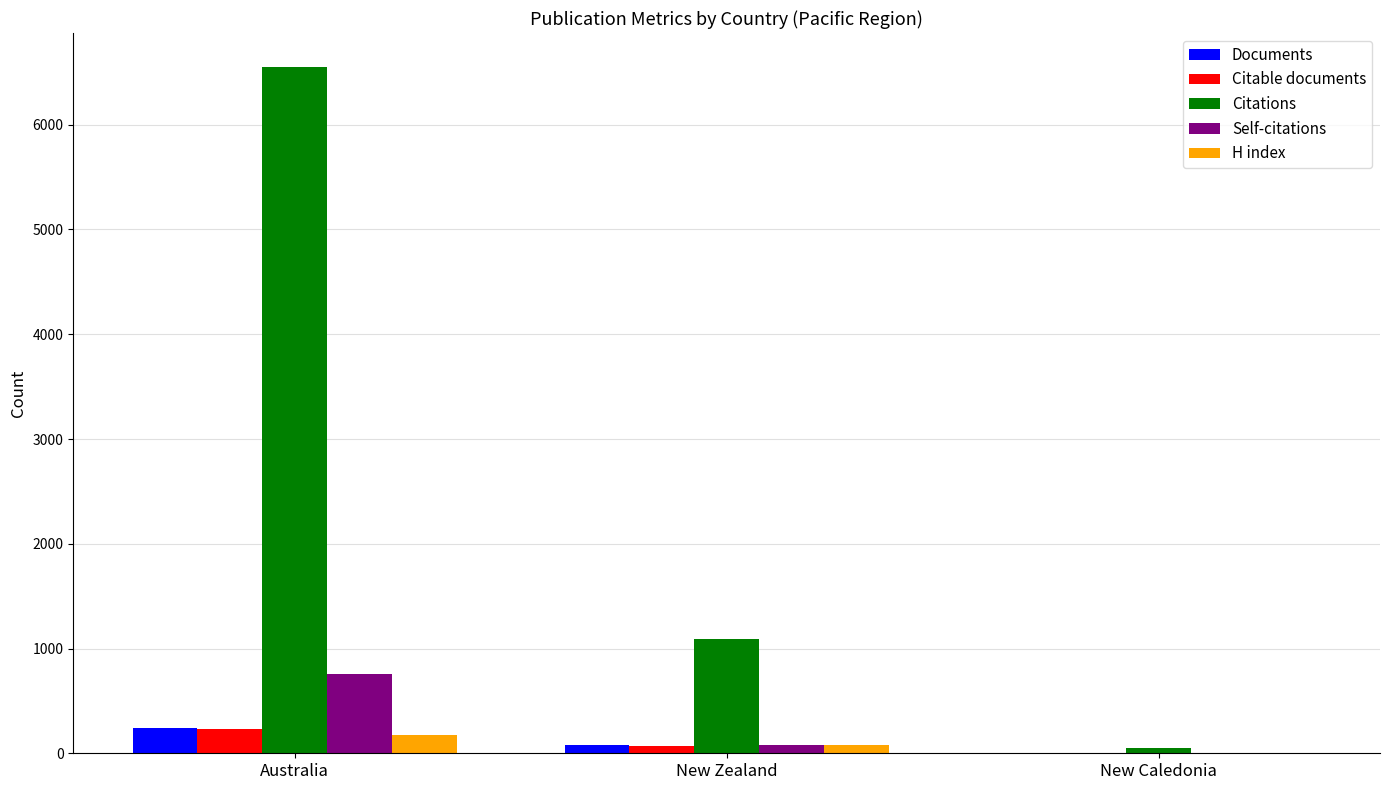

Reading left to right, what are all the values shown in this chart?

Documents: Australia=241	New Zealand=75	New Caledonia=1
Citable documents: Australia=230	New Zealand=70	New Caledonia=1
Citations: Australia=6548	New Zealand=1093	New Caledonia=55
Self-citations: Australia=754	New Zealand=75	New Caledonia=0
H index: Australia=175	New Zealand=75	New Caledonia=3